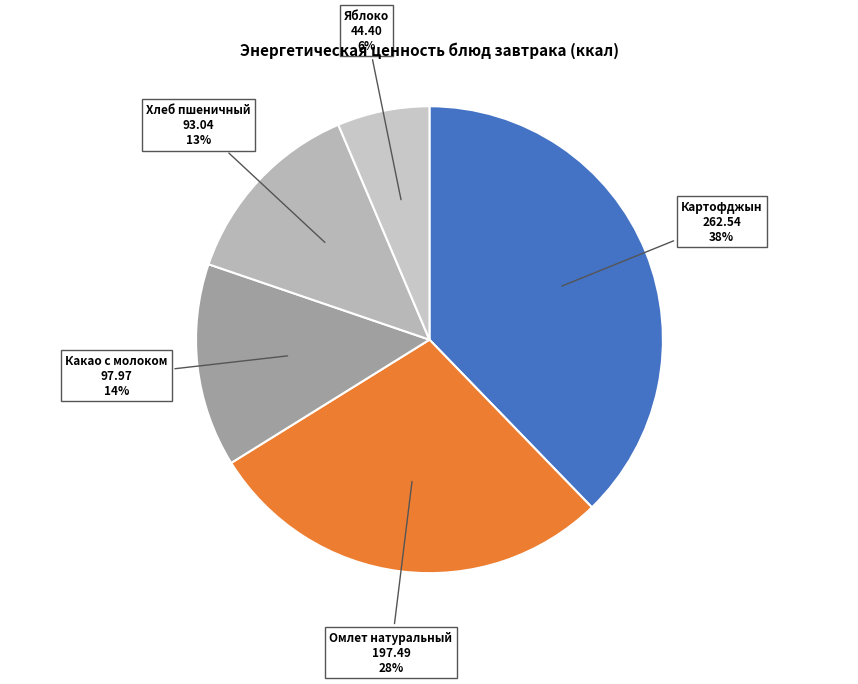

Does any single category account for the majority?

No